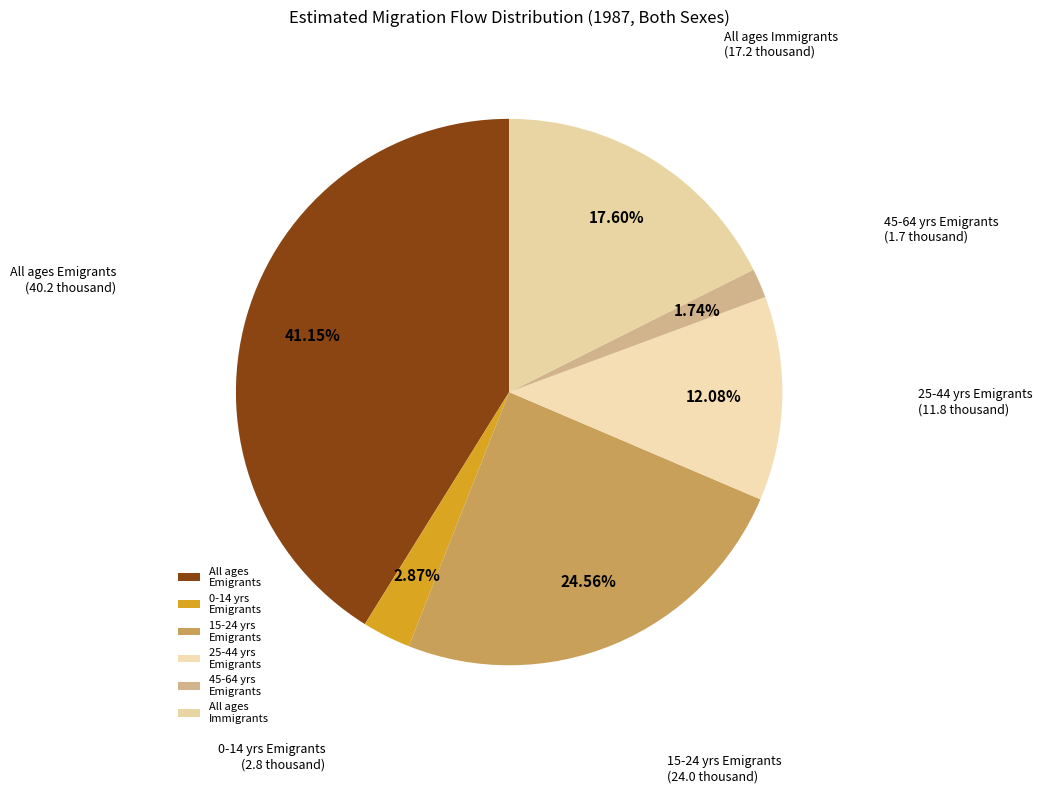

Which has a higher value, 45-64 yrs Emigrants or 0-14 yrs Emigrants?

0-14 yrs Emigrants